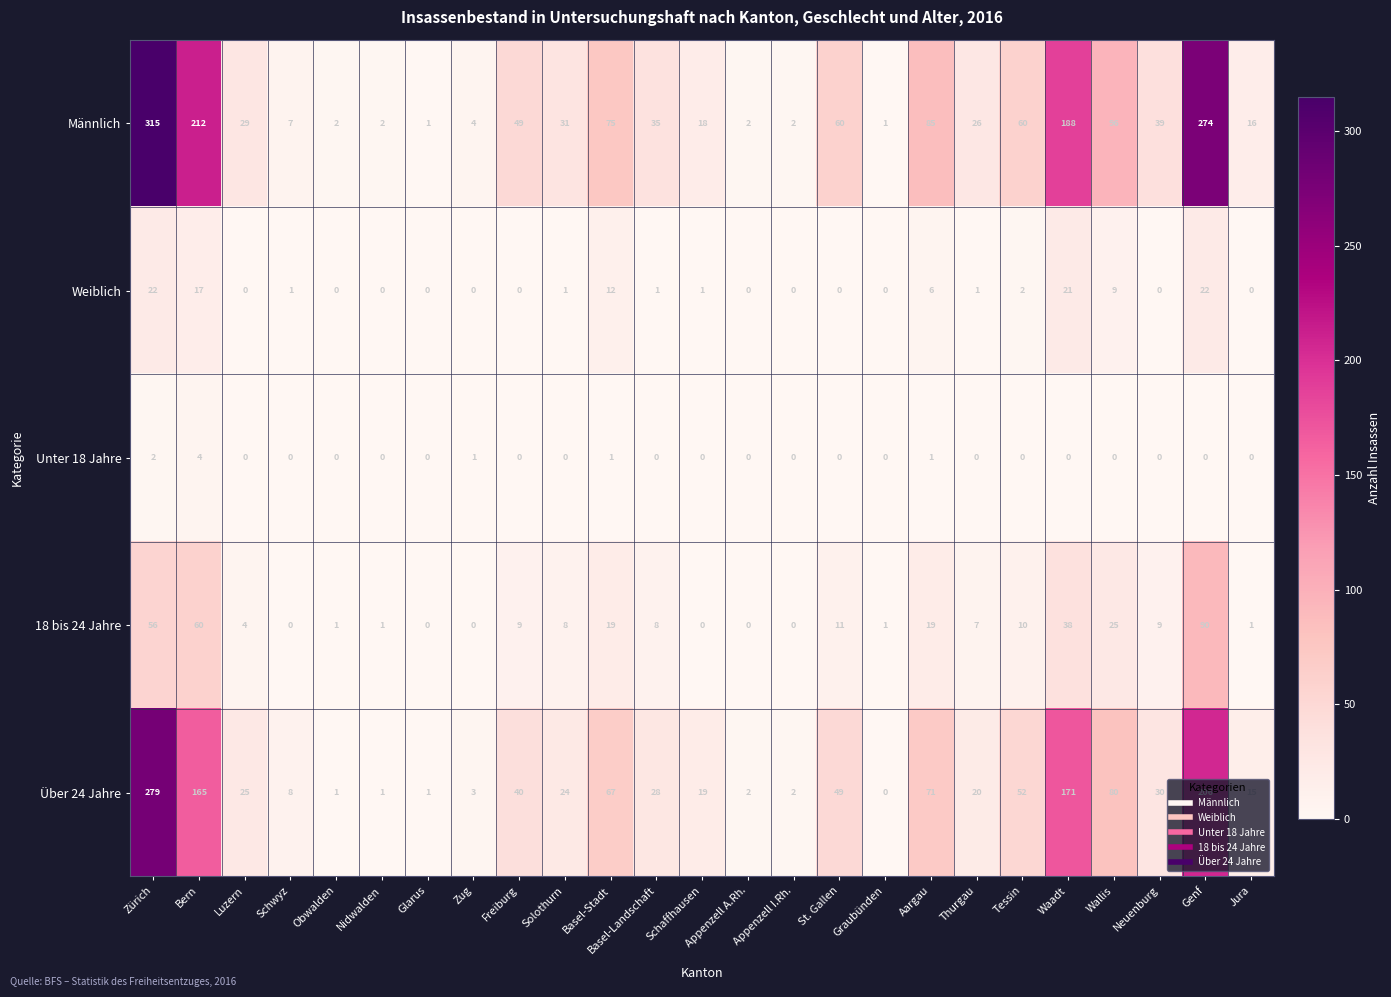

What is the sum of the Weiblich values at Zug and Basel-Stadt?

12